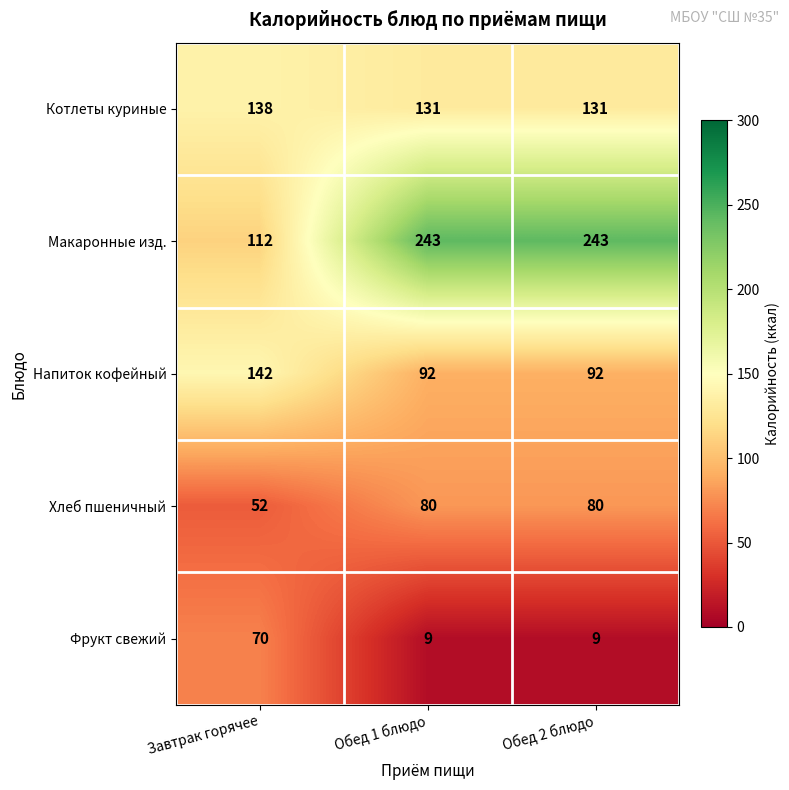

Is it true that Напиток кофейный equals 29 at Завтрак горячее?

False